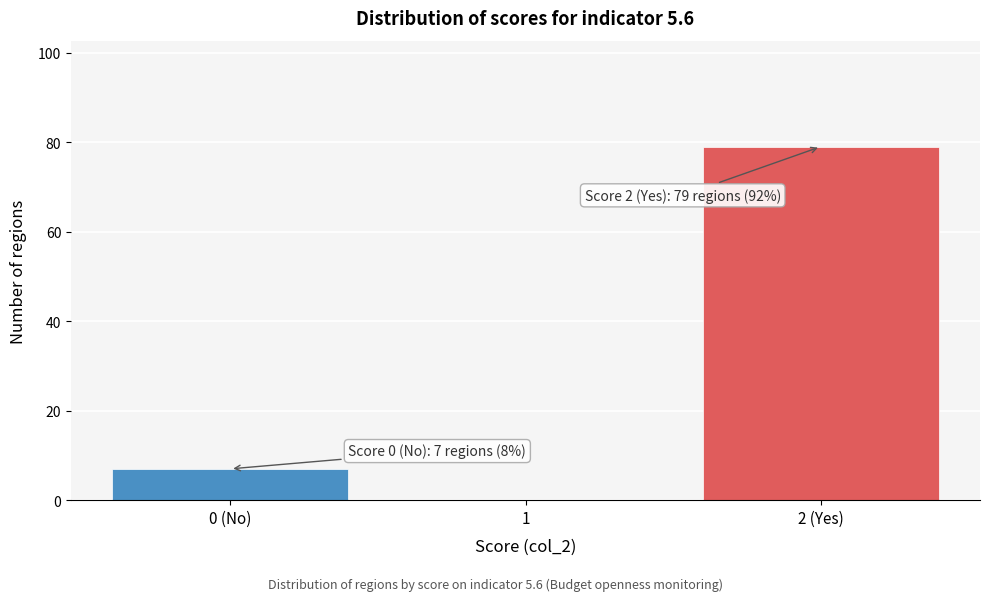

Reading right to left, list all the values displayed in this chart.

2 (Yes)=79	1=0	0 (No)=7